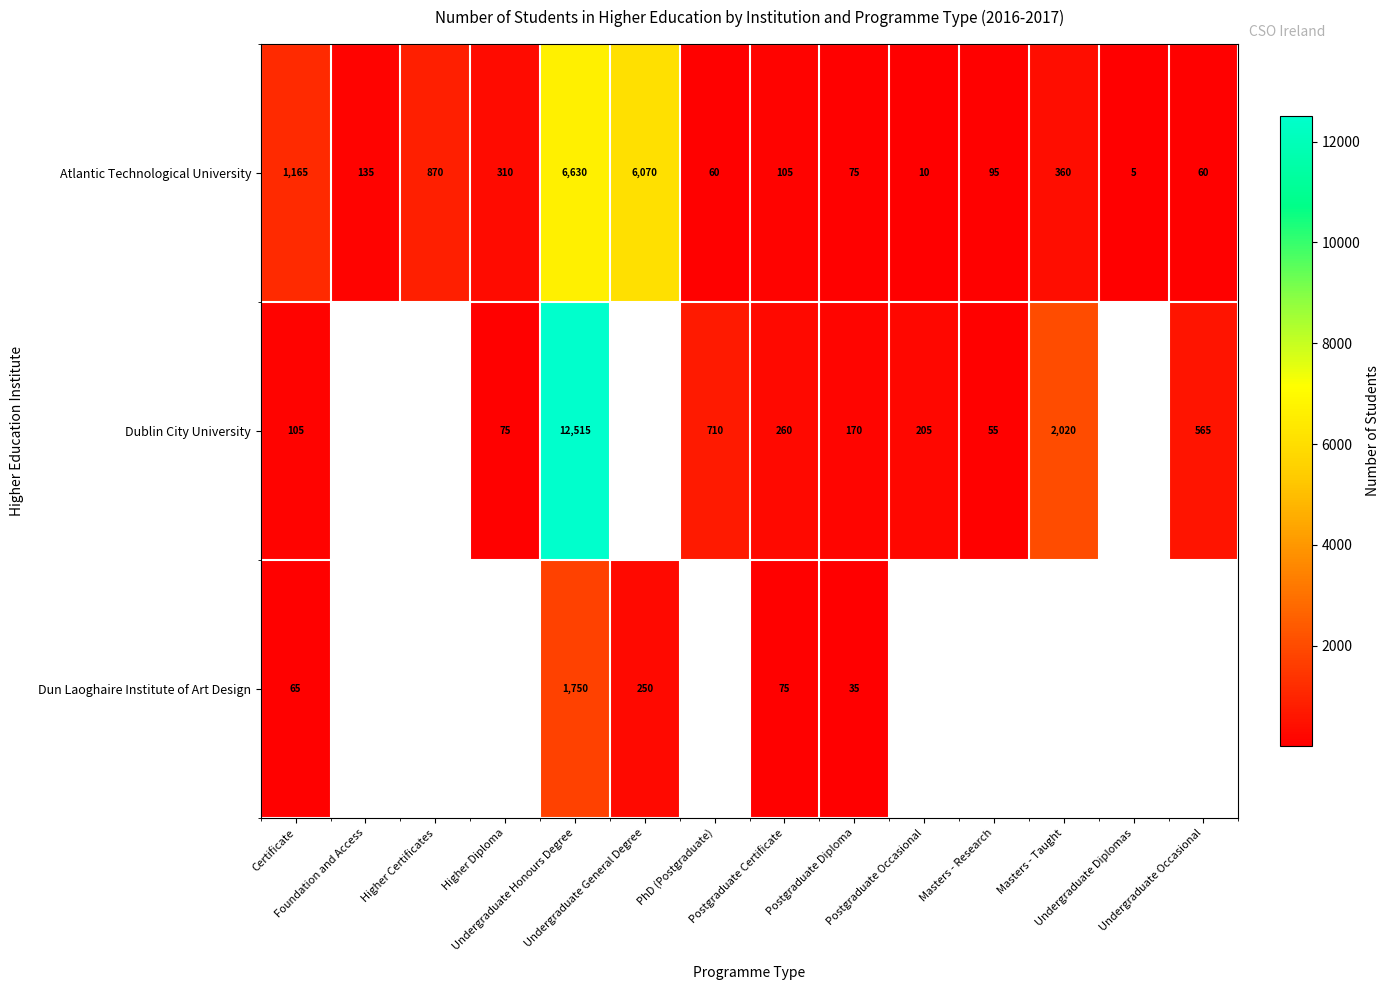

True or false: Dublin City University has a value of 131.3 at Higher Diploma.

False